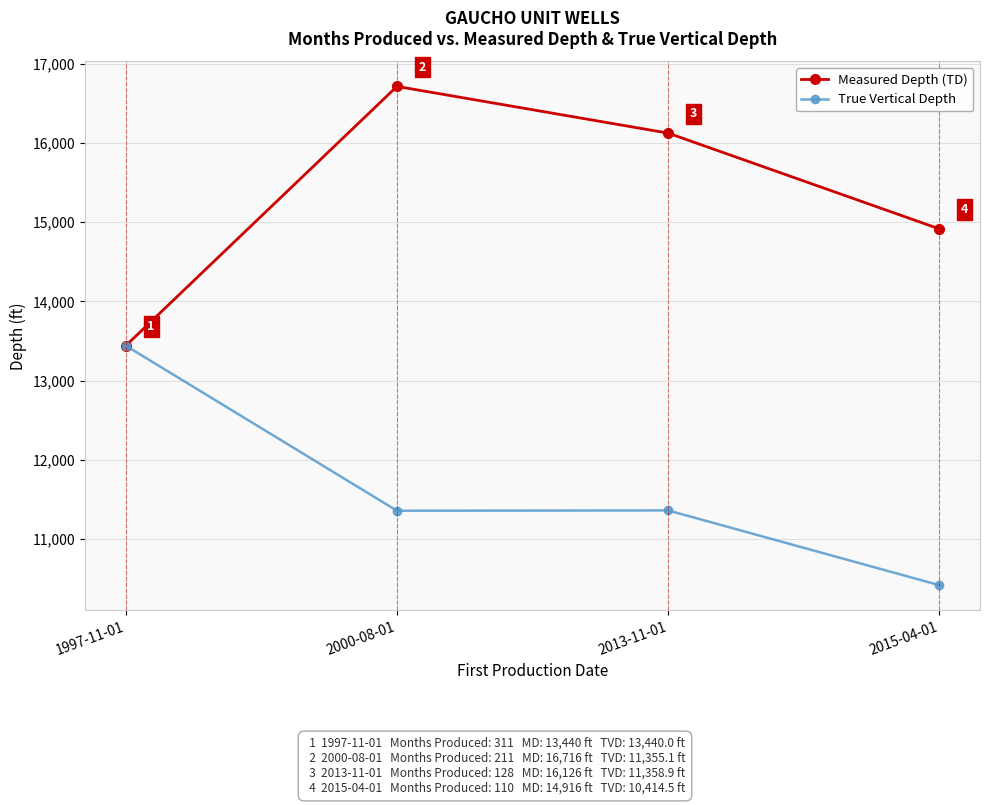

Which series has the largest total across all categories?

Measured Depth (TD)